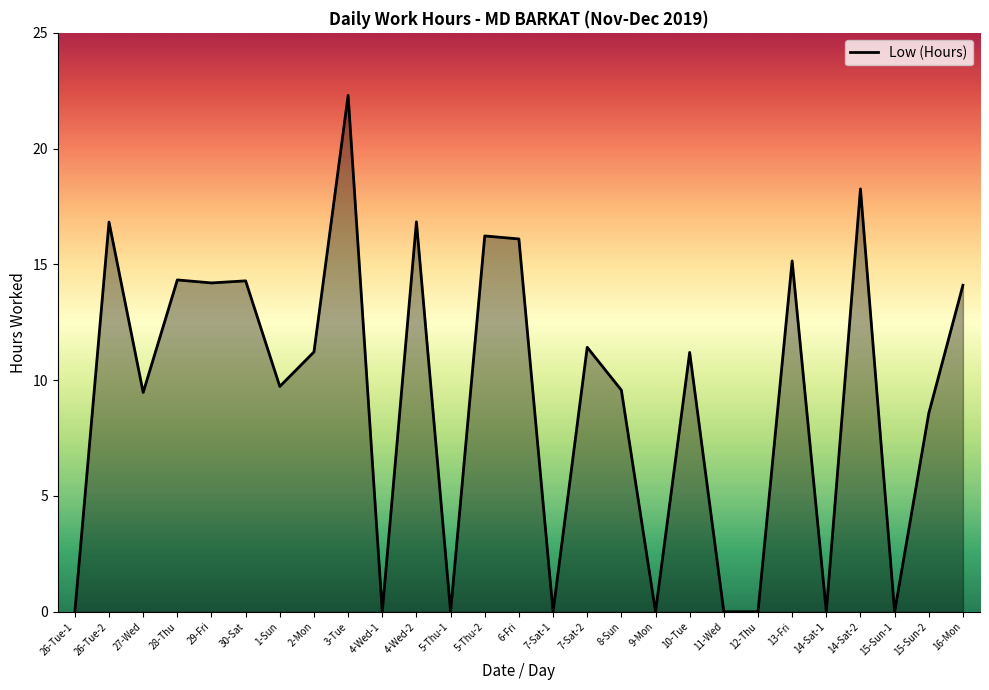

What position from the right is 4-Wed-2?

17